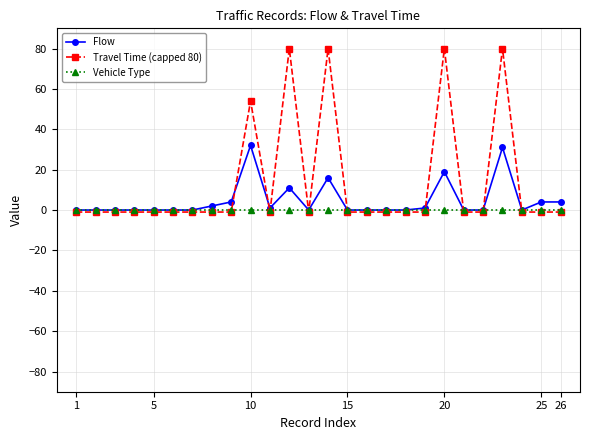

Rank the series by their maximum value, from lowest to highest.

Vehicle Type, Flow, Travel Time (capped 80)